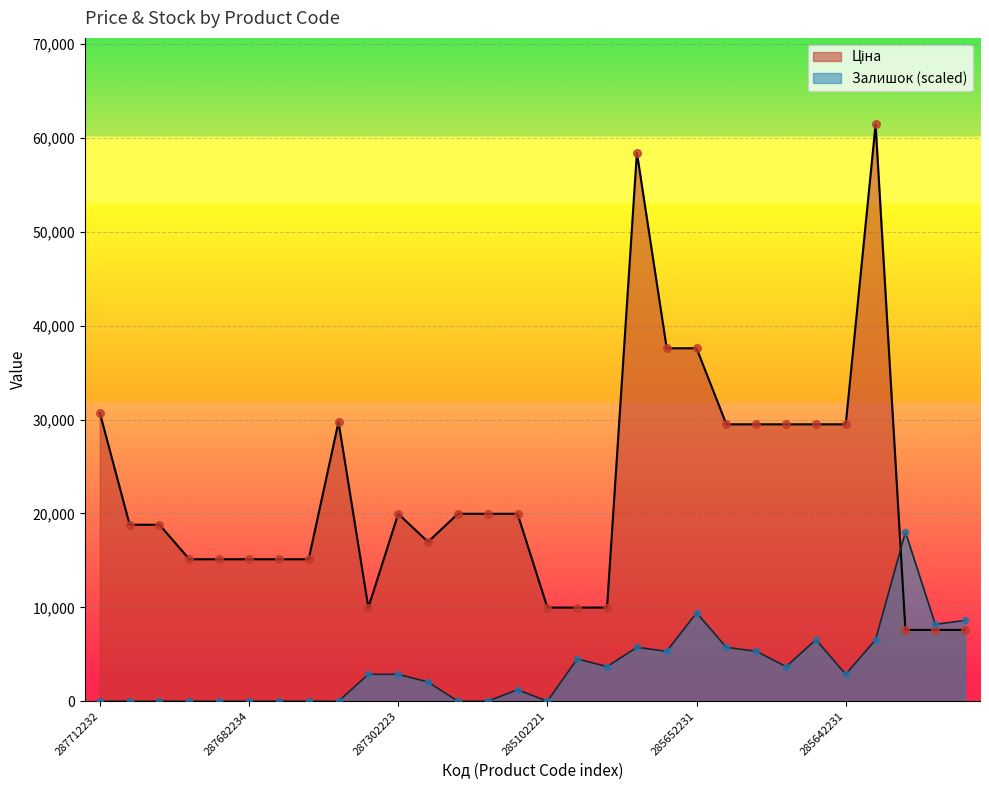

What are all the series names shown in the legend?

Ціна, Залишок